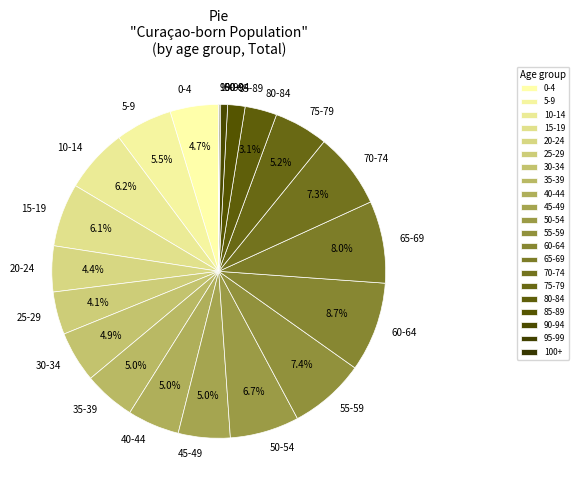

How much of the chart is everything except 20-24?

95.6%